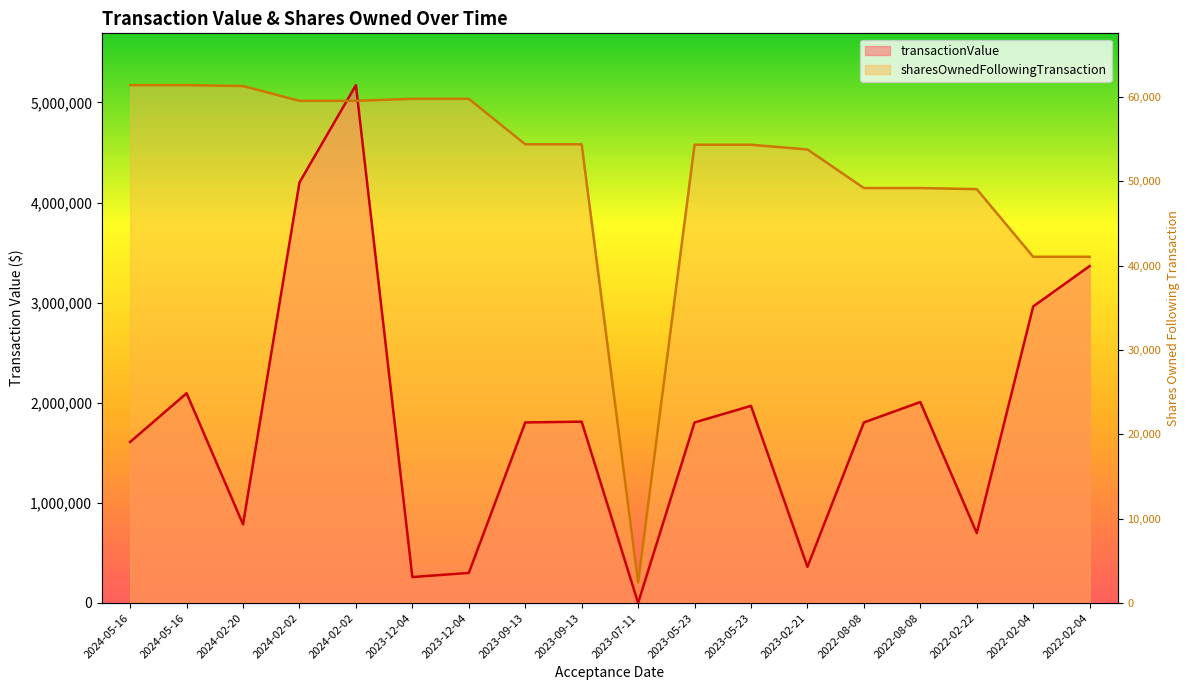

What is the average value of the transactionValue series?

1833634.4